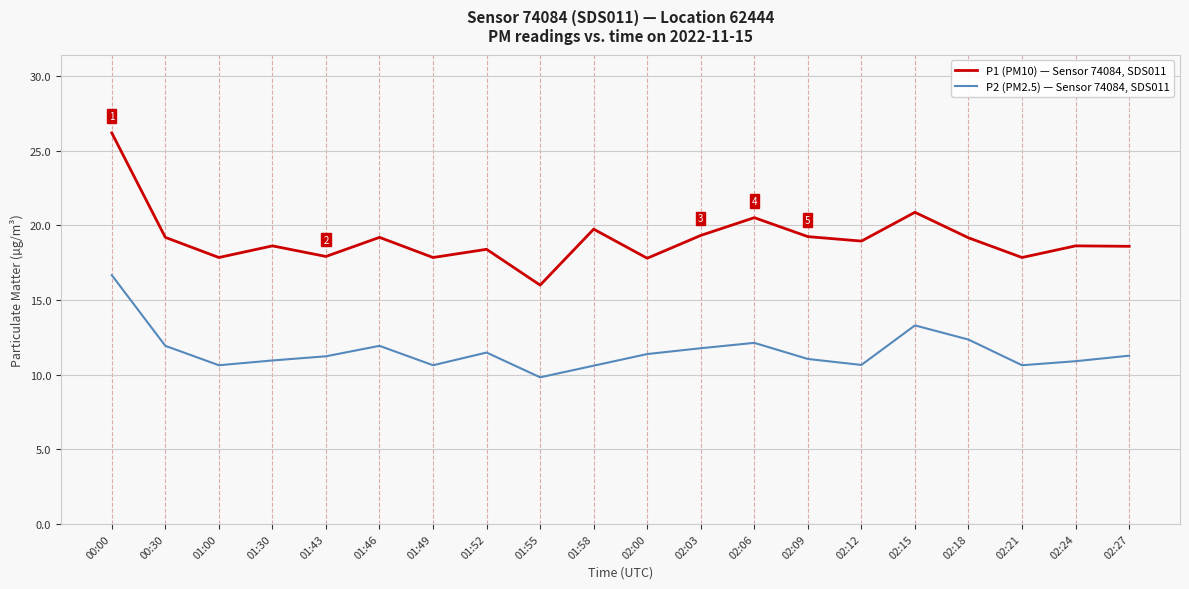

What position from the left is 01:58?

10